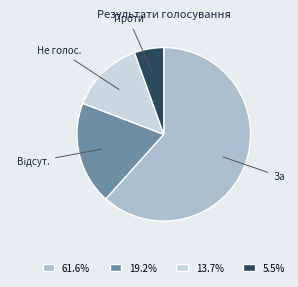

Does any single category account for the majority?

Yes